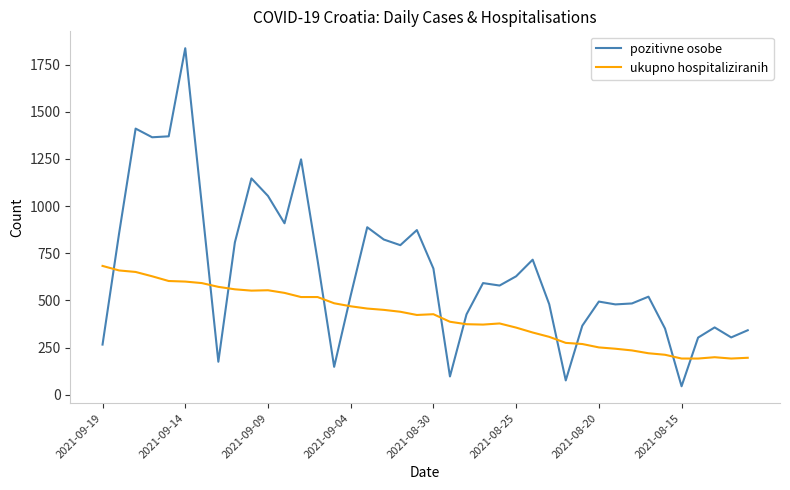

True or false: ukupno hospitaliziranih and pozitivne osobe intersect in this chart.

True